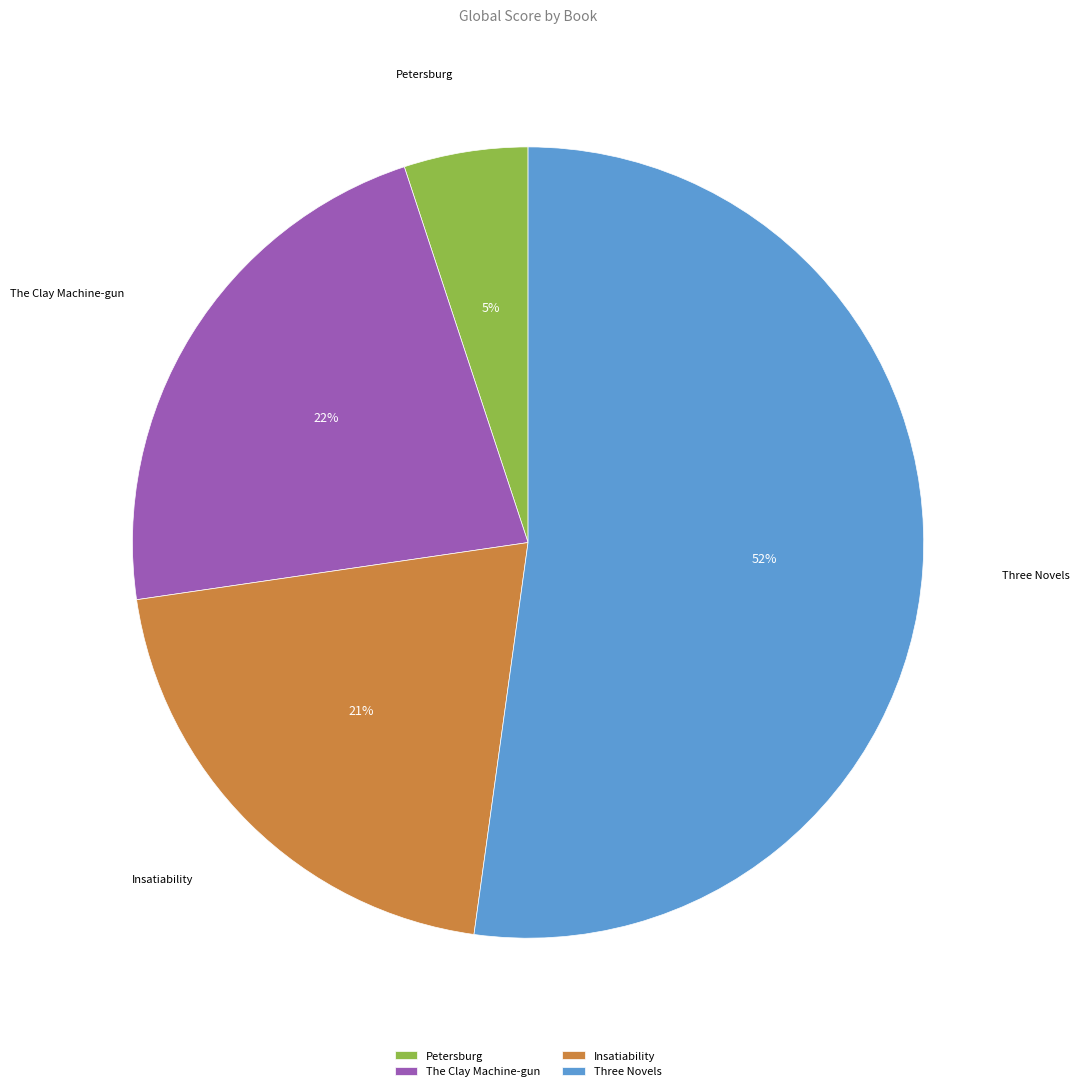

Which slice is the smallest?

Petersburg